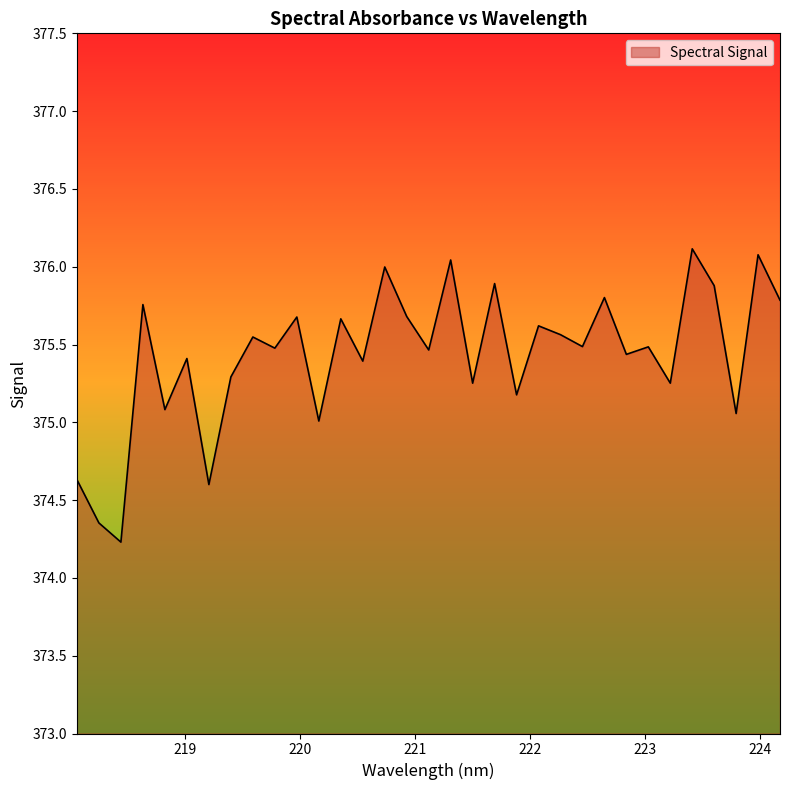

What is the maximum value shown in the chart?

376.1